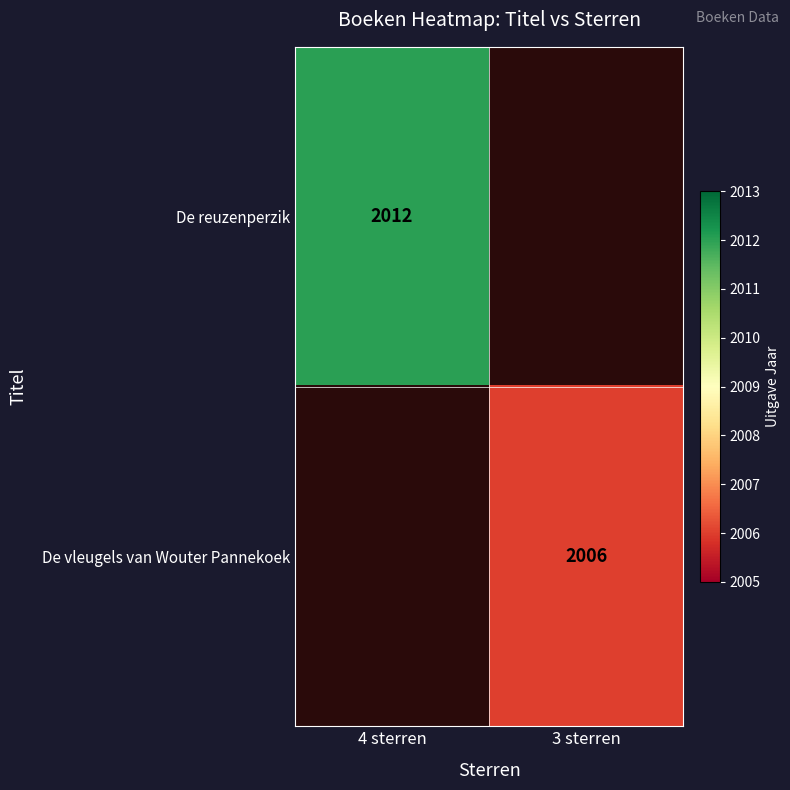

Is it true that De vleugels van Wouter Pannekoek equals 2658 at 3 sterren?

False